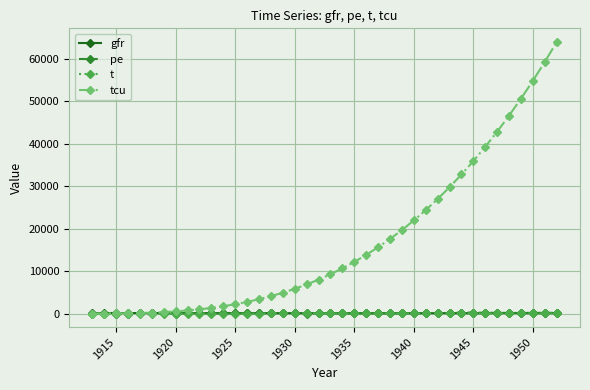

Which series has the largest total across all categories?

tcu